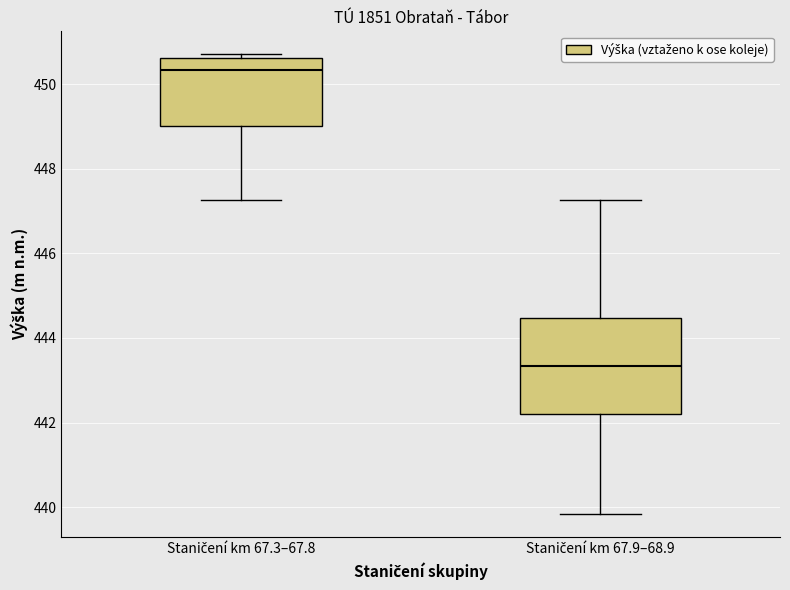

Which box is the tallest, from its lower edge to its upper edge?

Staničení km 67.9–68.9